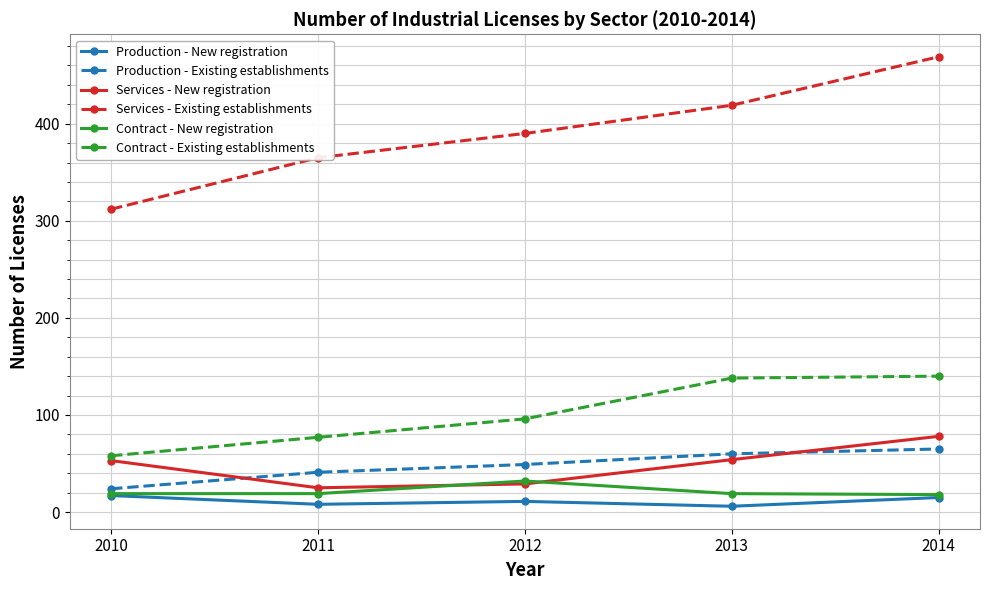

Between 2012 and 2014, which series saw the biggest shift?

Services - Existing establishments